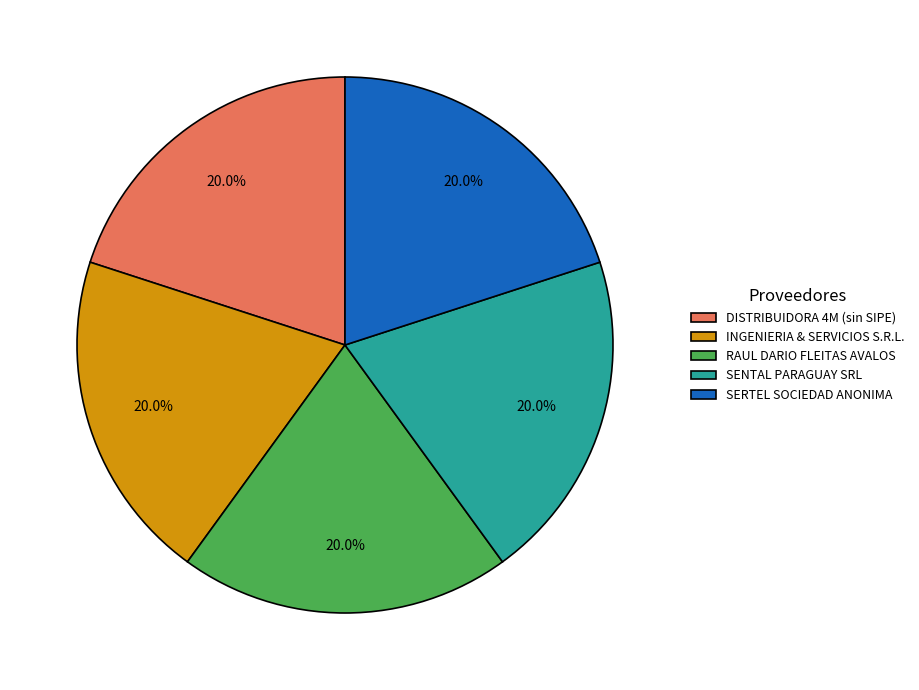

To the nearest percent, what portion does RAUL DARIO FLEITAS AVALOS represent?

20%